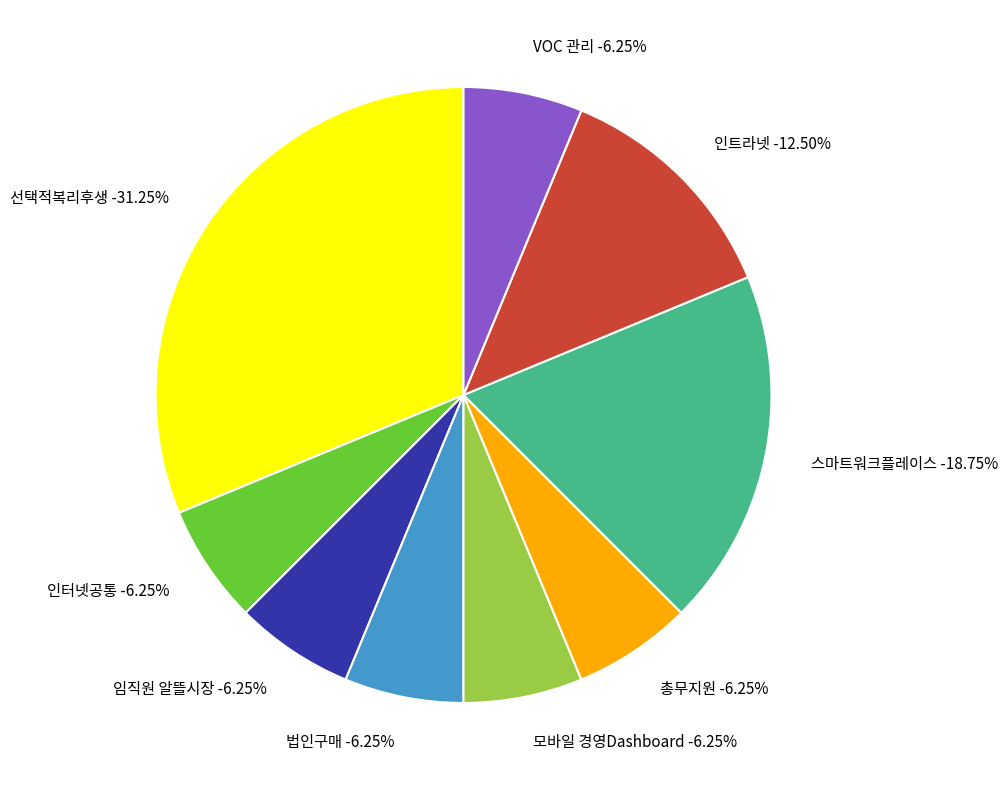

Rank the categories by value from highest to lowest.

선택적복리후생, 스마트워크플레이스, 인트라넷, 인터넷공통, 임직원 알뜰시장, 법인구매, 모바일 경영Dashboard, 총무지원, VOC 관리